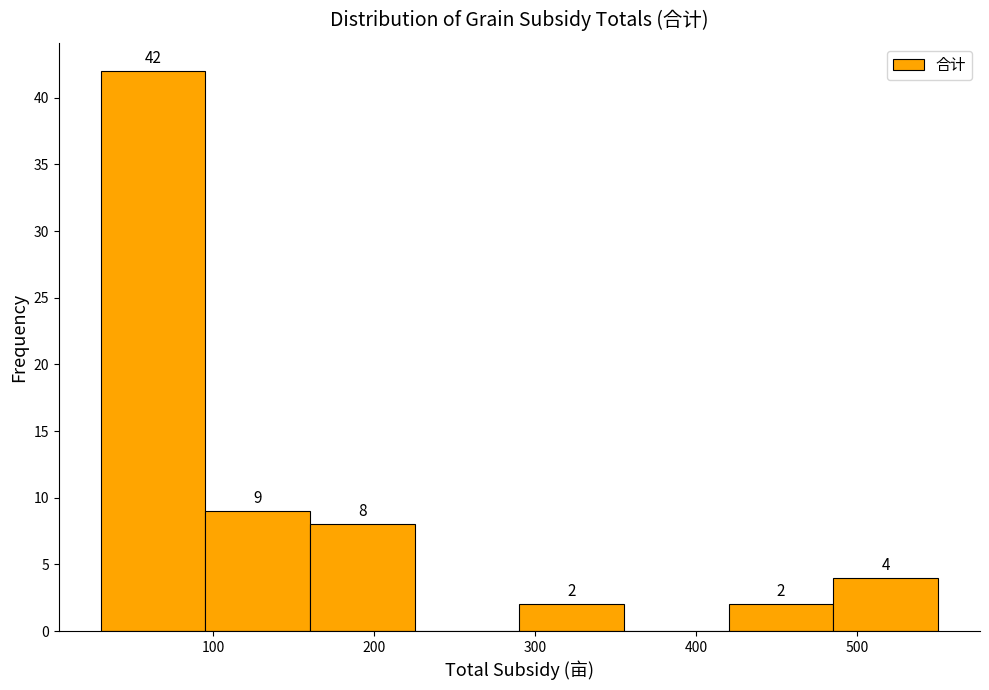

Which range on the x-axis has the tallest bar?

30 to 100